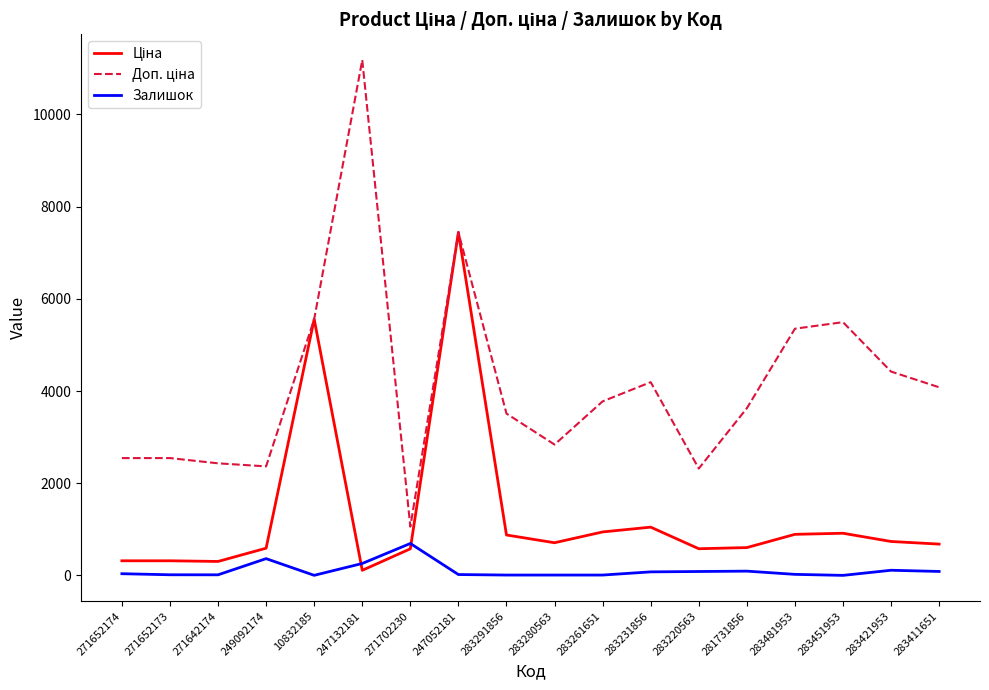

At which category does the chart reach its peak across all series?

247132181